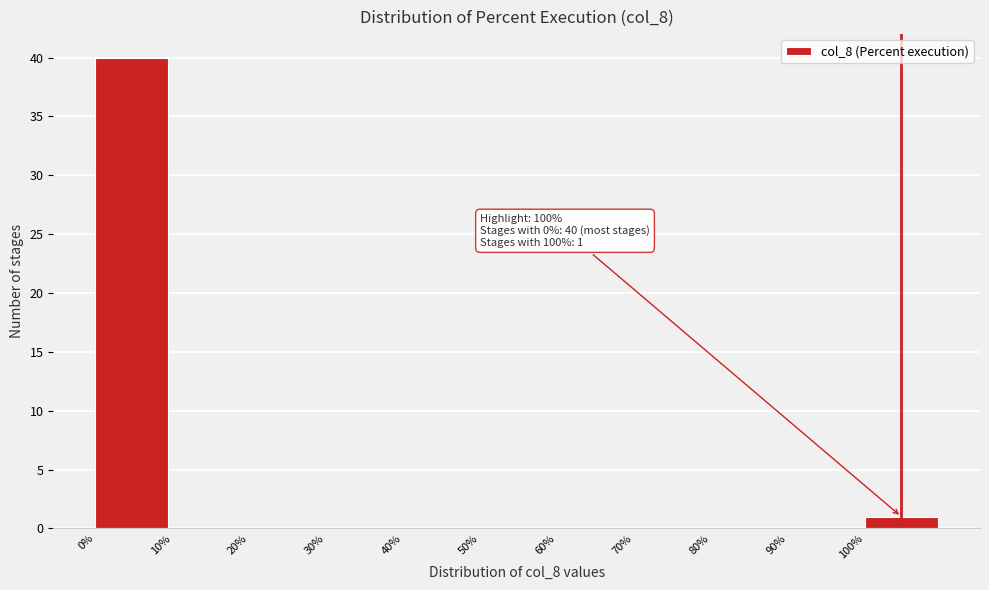

Which range on the x-axis has the tallest bar?

0 to 10